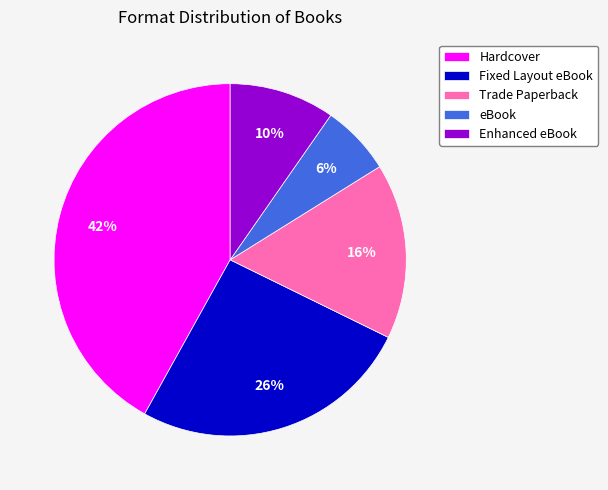

Combined, do Enhanced eBook and eBook account for over 50%?

No